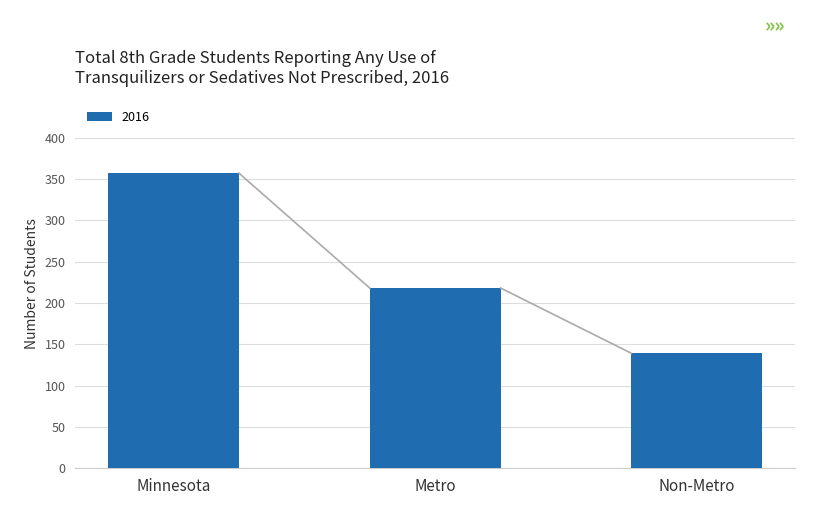

What is the label of the 3rd bar from the left?

Non-Metro